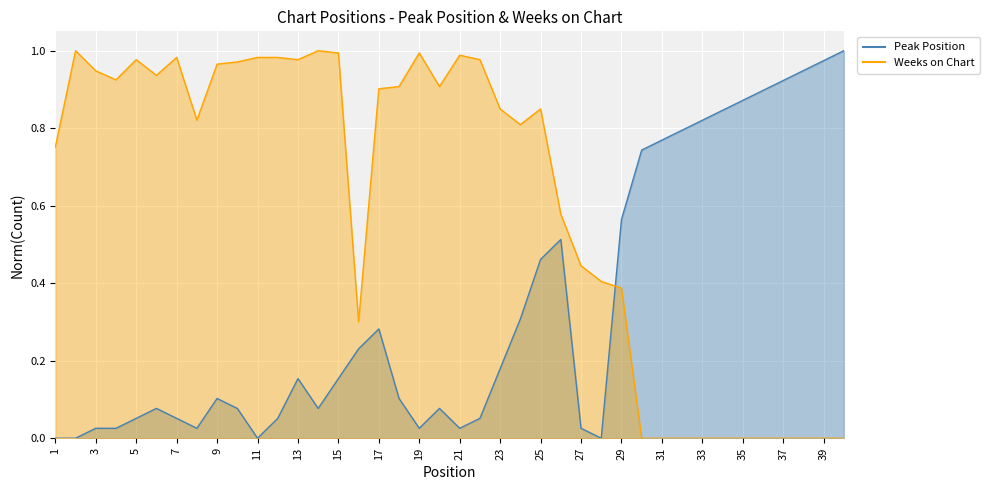

Is it true that Peak Position equals 0.6 at 2?

False